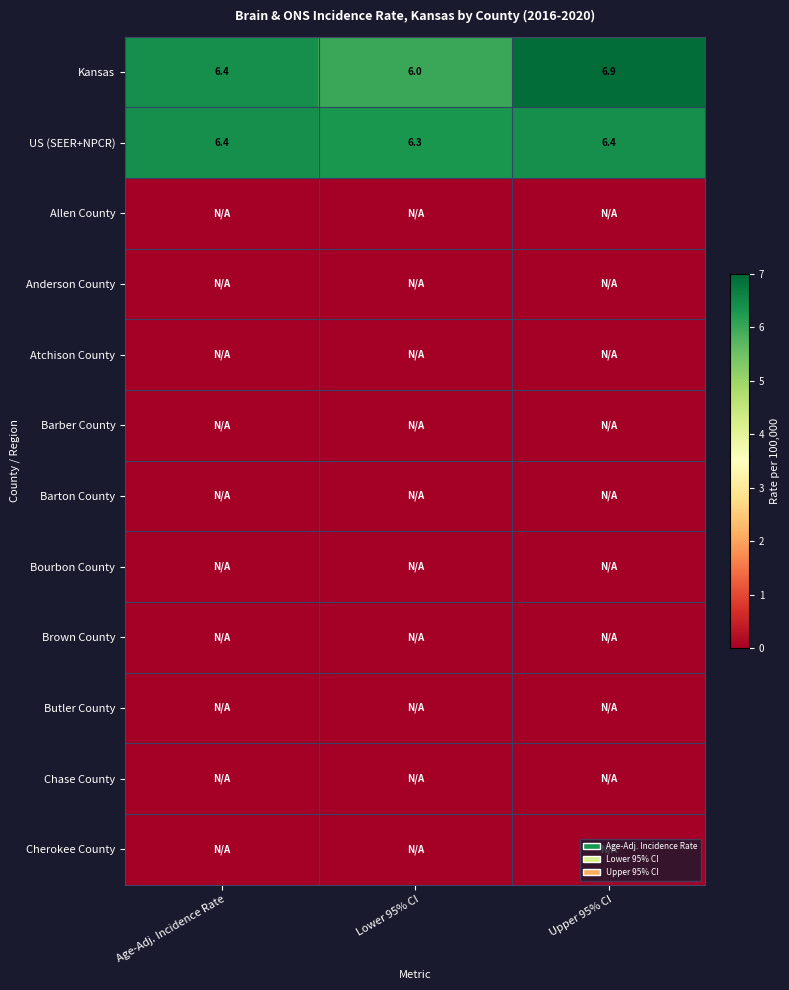

Read the Kansas value at Age-Adj. Incidence Rate.

6.4